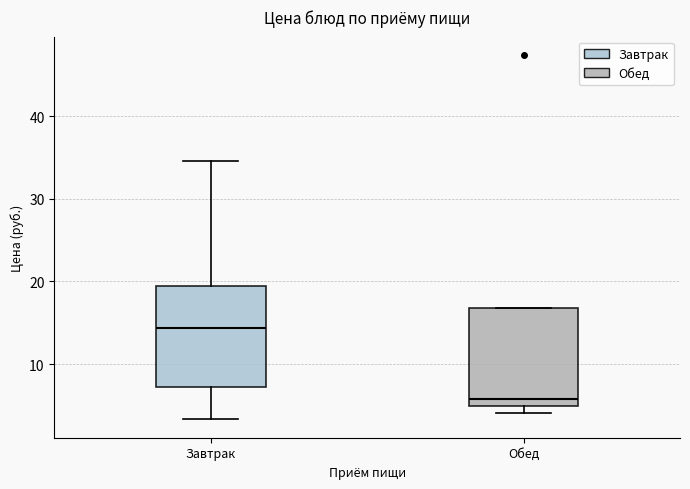

Where is the upper edge of the box for Завтрак on the y-axis? The values are not printed on the chart, so give them approximately, as read against the axis.

19